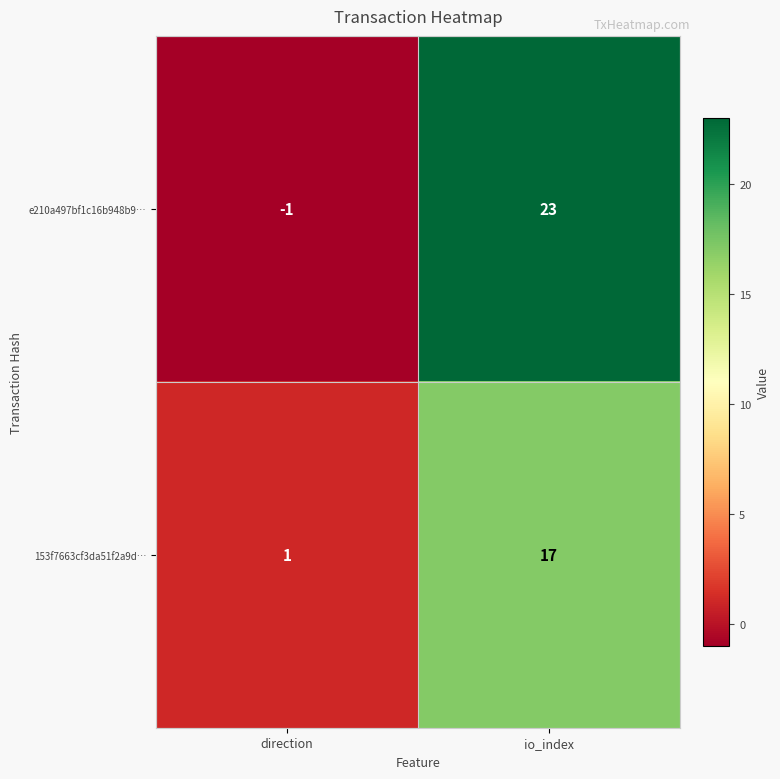

Between direction and io_index, which series saw the biggest shift?

e210a497bf1c16b948b9…